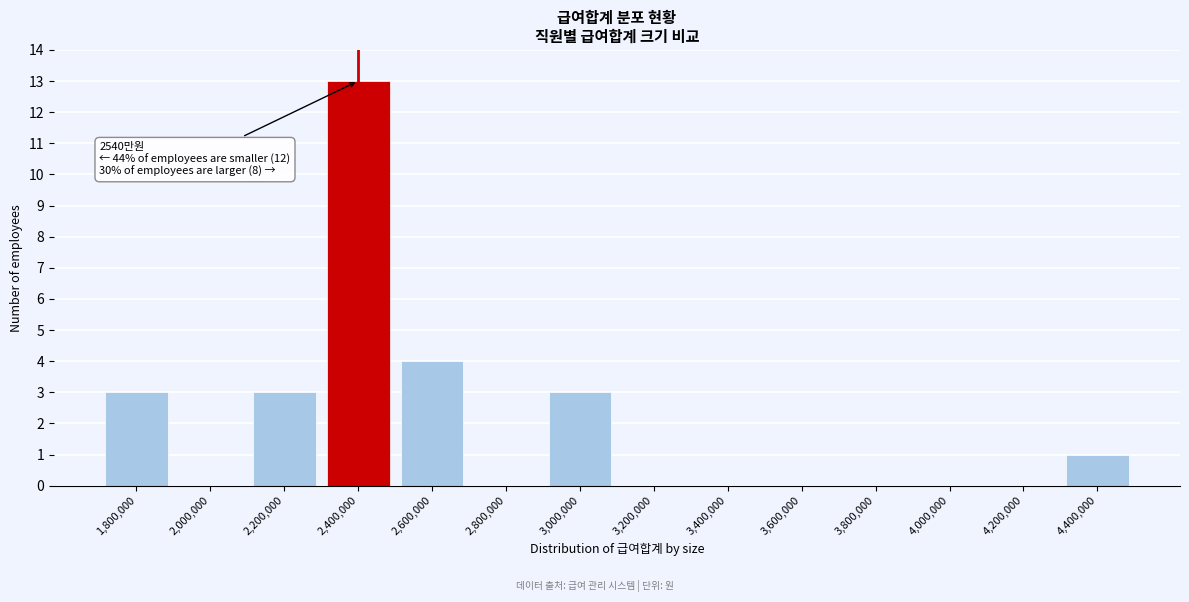

Reading left to right, extract all data points from this chart.

1,800,000=3	2,000,000=0	2,200,000=3	2,400,000=13	2,600,000=4	2,800,000=0	3,000,000=3	3,200,000=0	3,400,000=0	3,600,000=0	3,800,000=0	4,000,000=0	4,200,000=0	4,400,000=1